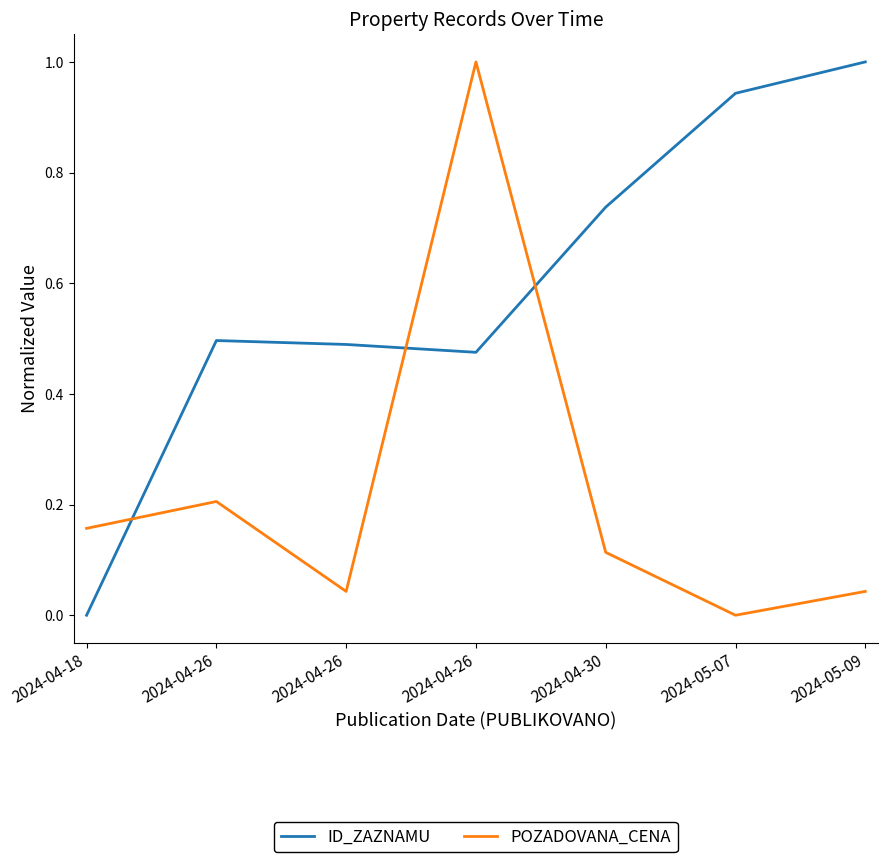

Which series ends up on top after the final intersection of POZADOVANA_CENA and ID_ZAZNAMU?

ID_ZAZNAMU